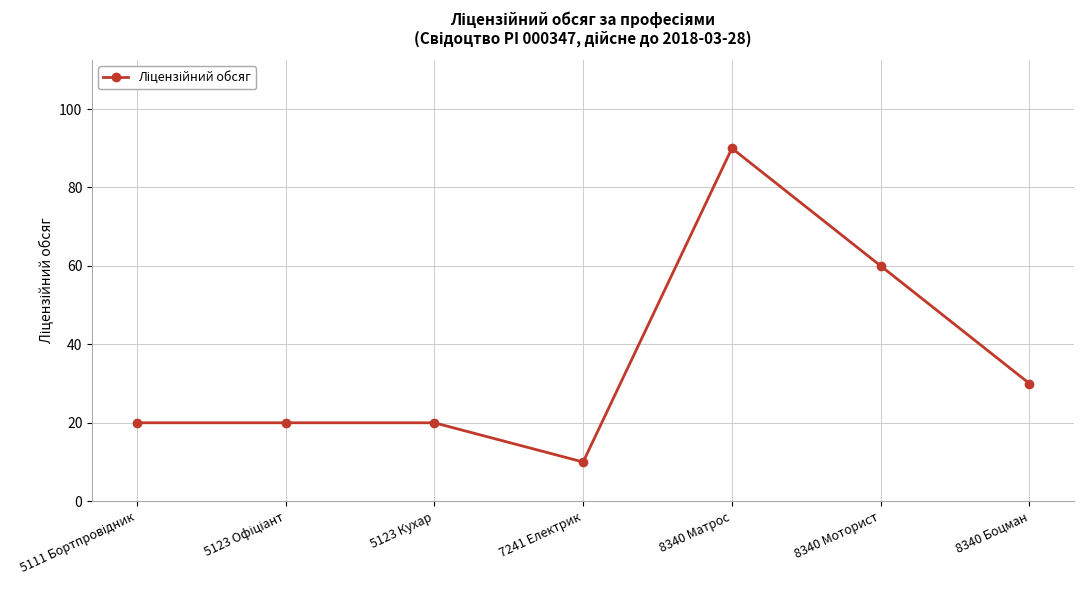

True or false: there are more than 0 points higher than both neighbors.

True